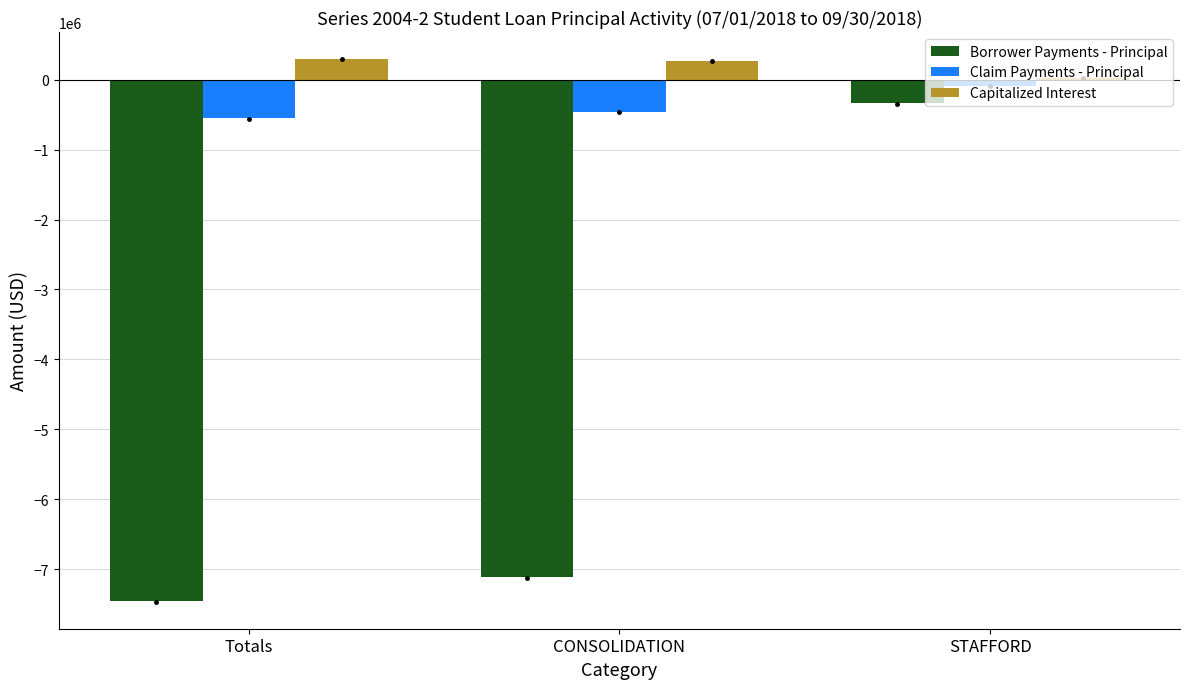

How many categories are shown in the chart?

3